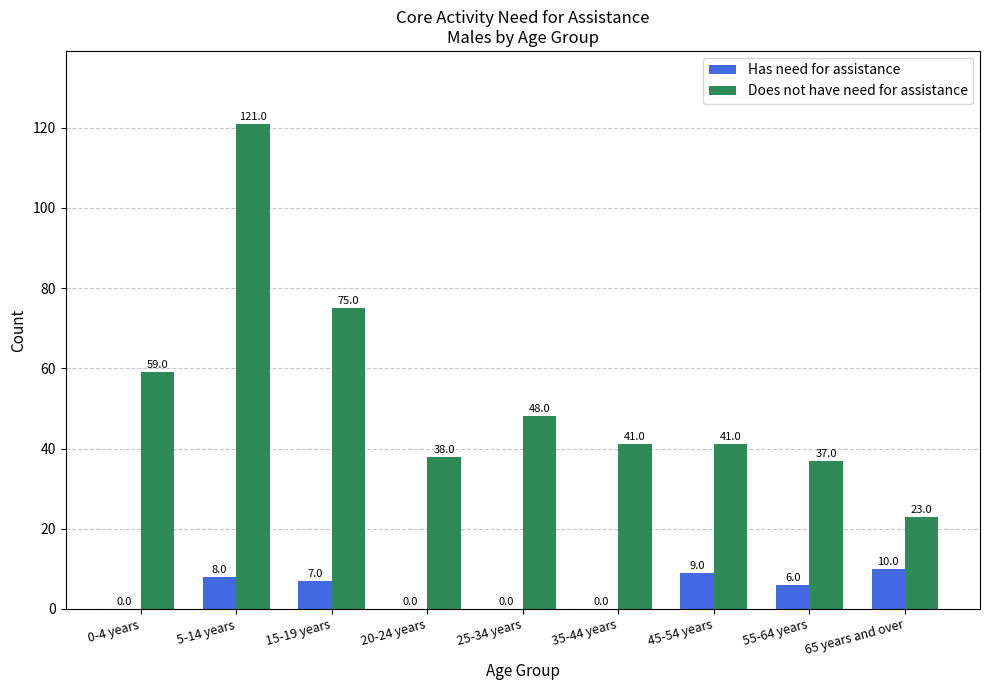

At which category is the sum across all series the highest?

5-14 years